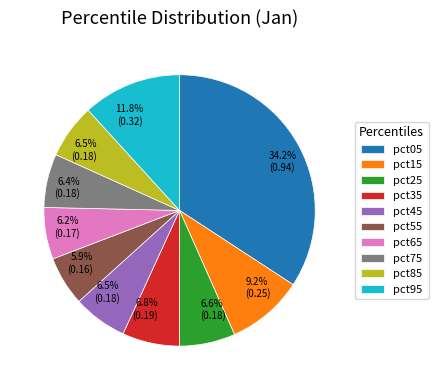

To the nearest percent, what is the average slice percentage?

10%